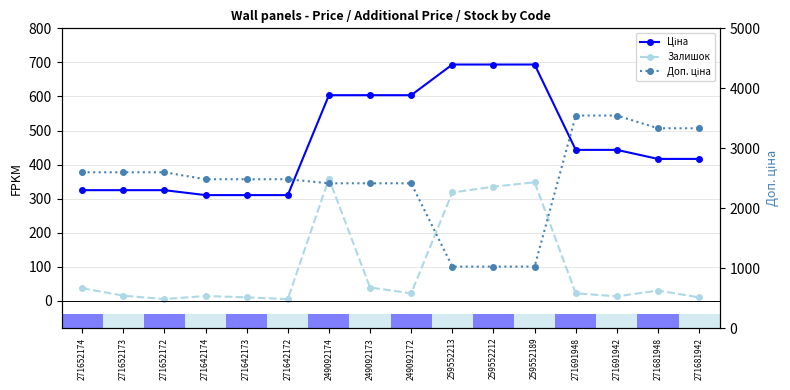

How many lines are shown in the chart?

3